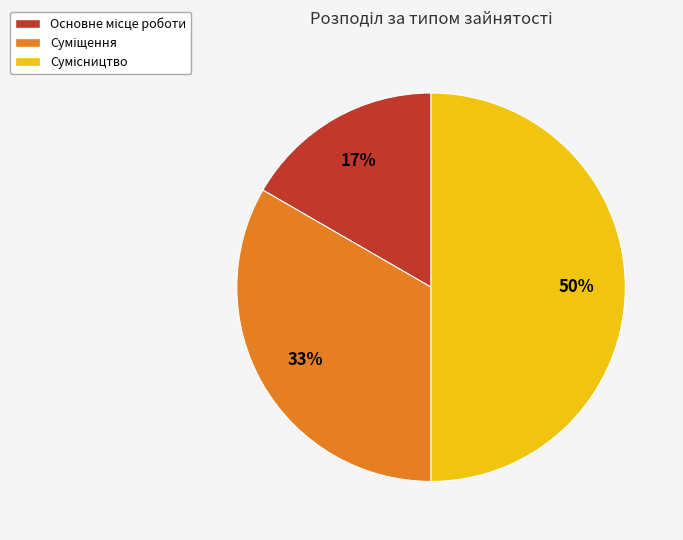

How many segments does this pie chart have?

3